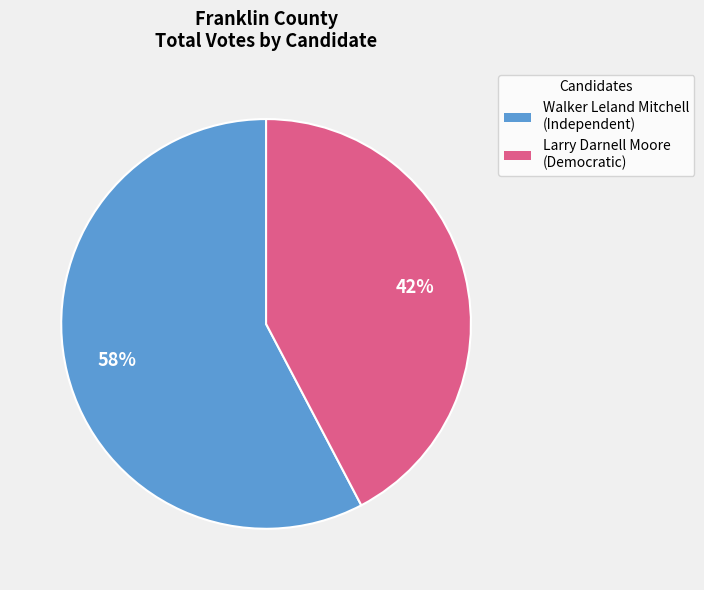

Is there any slice that represents more than half of the pie?

Yes